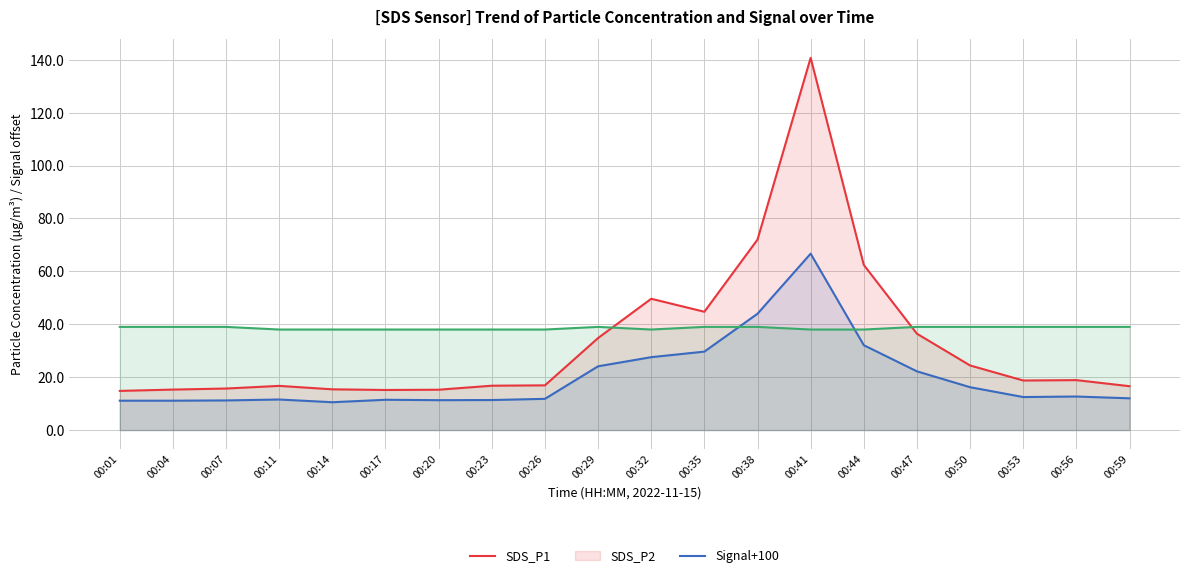

Which has a higher value, 00:04 or 00:50?

00:50